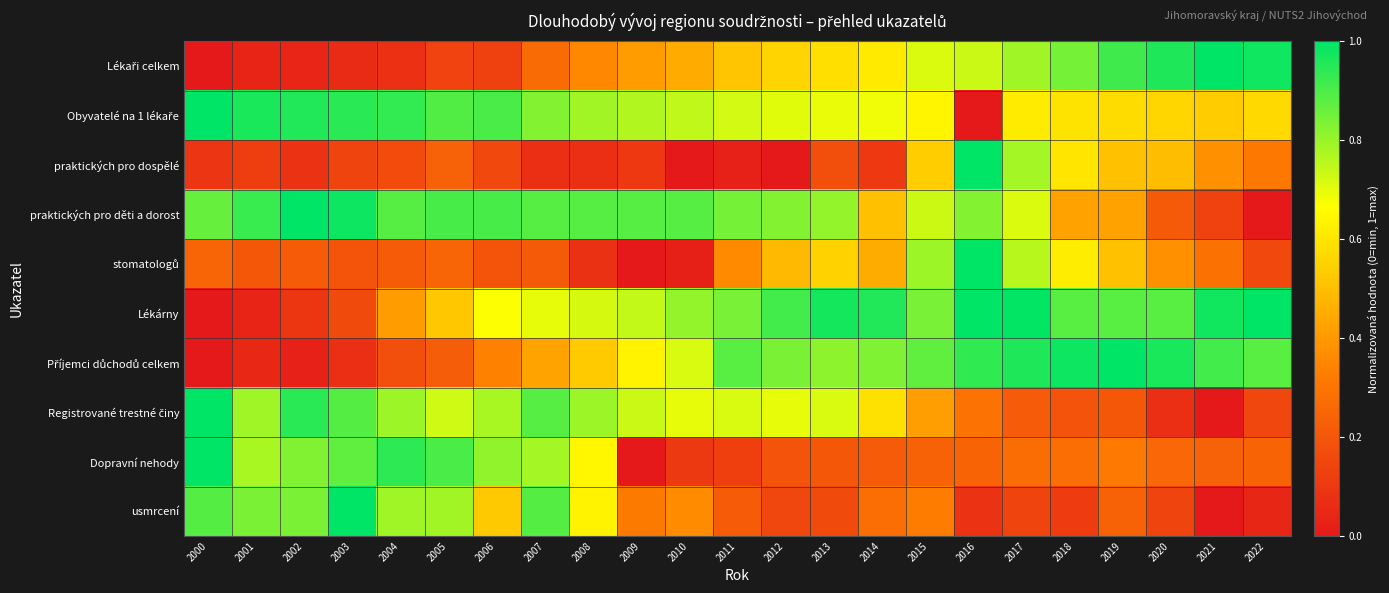

List the series in order of their peak value, lowest first.

Lékaři celkem, Obyvatelé na 1 lékaře, praktických pro dospělé, praktických pro děti a dorost, stomatologů, Lékárny, Příjemci důchodů celkem, Registrované trestné činy, Dopravní nehody, usmrcení